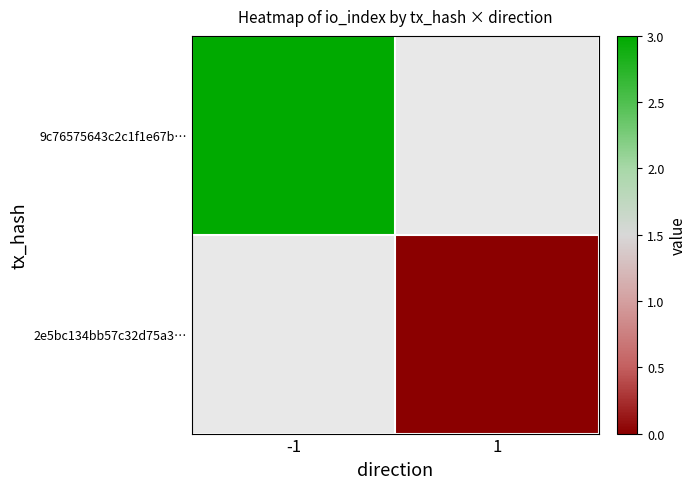

Rank the series at 1 from highest to lowest value.

9c76575643c2c1f1e67b…, 2e5bc134bb57c32d75a3…